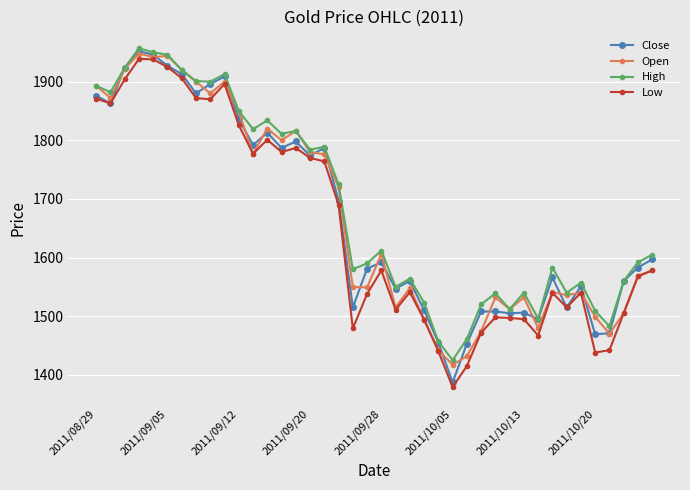

Which series has the largest range (max minus min)?

Close